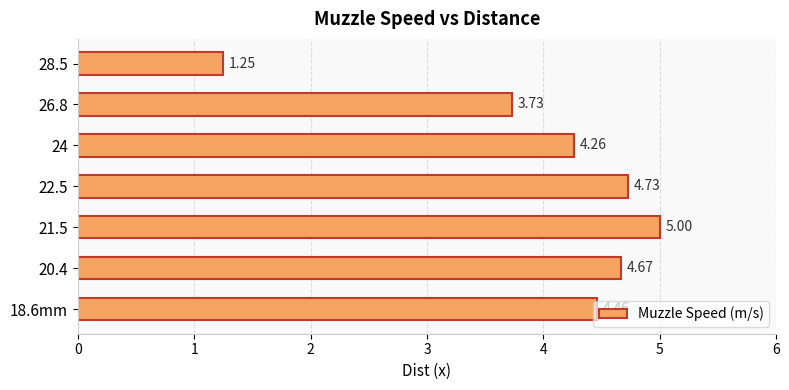

What is the average value?

4.0